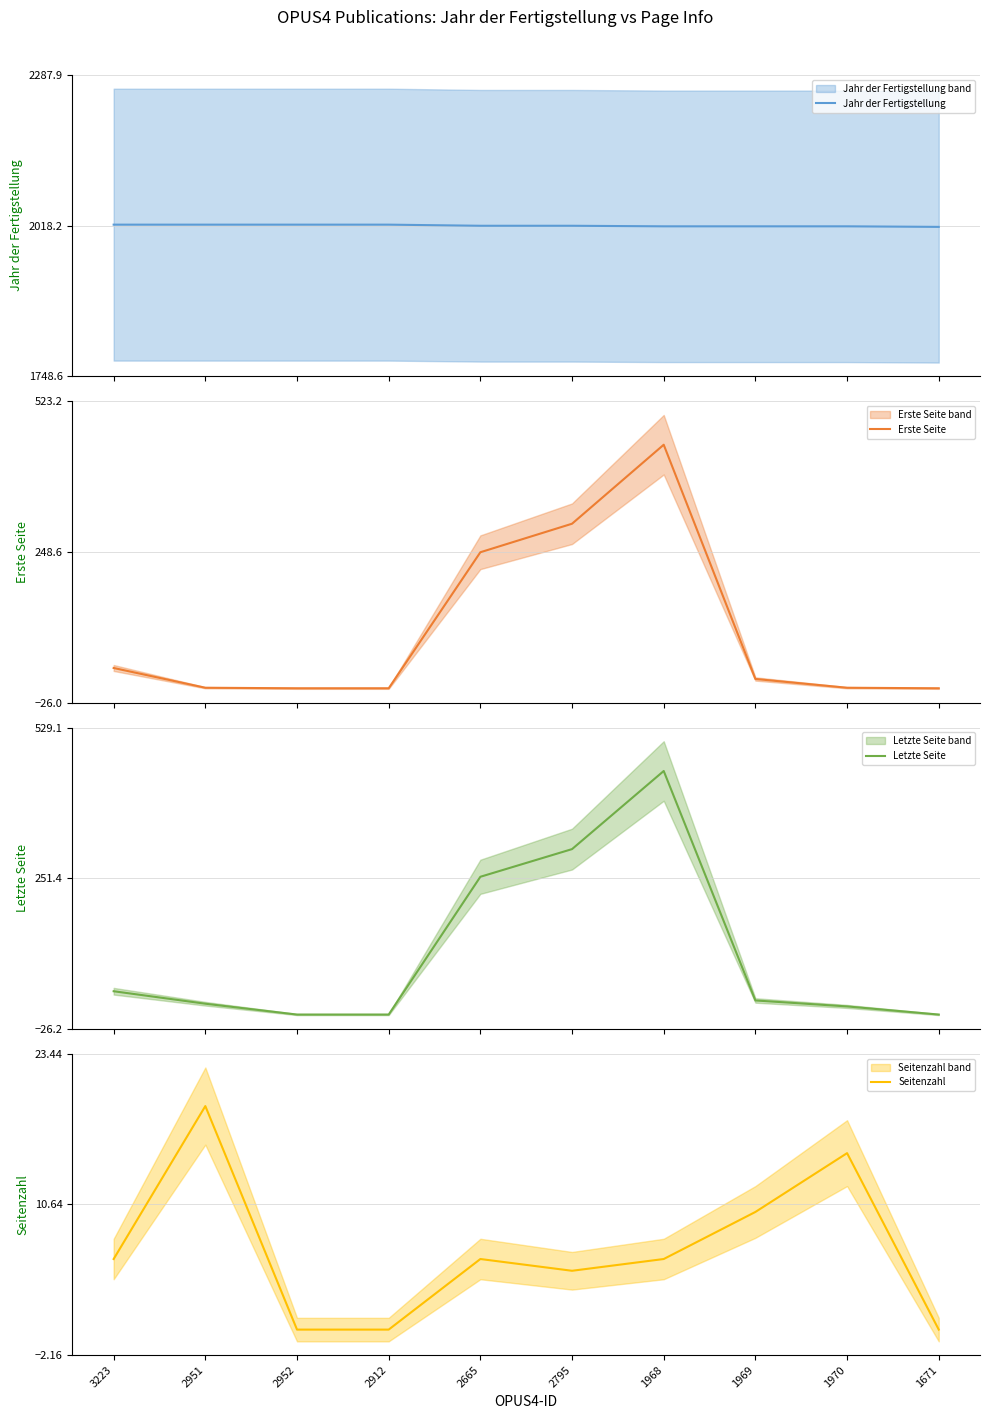

True or false: Jahr der Fertigstellung and Erste Seite intersect in this chart.

False